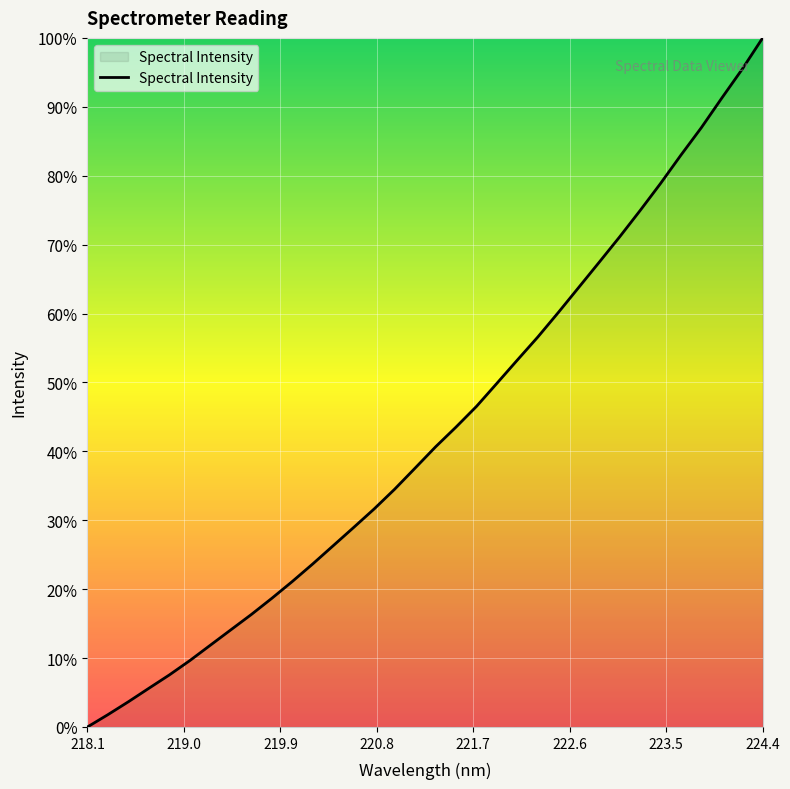

What is the maximum value shown in the chart?

100.0